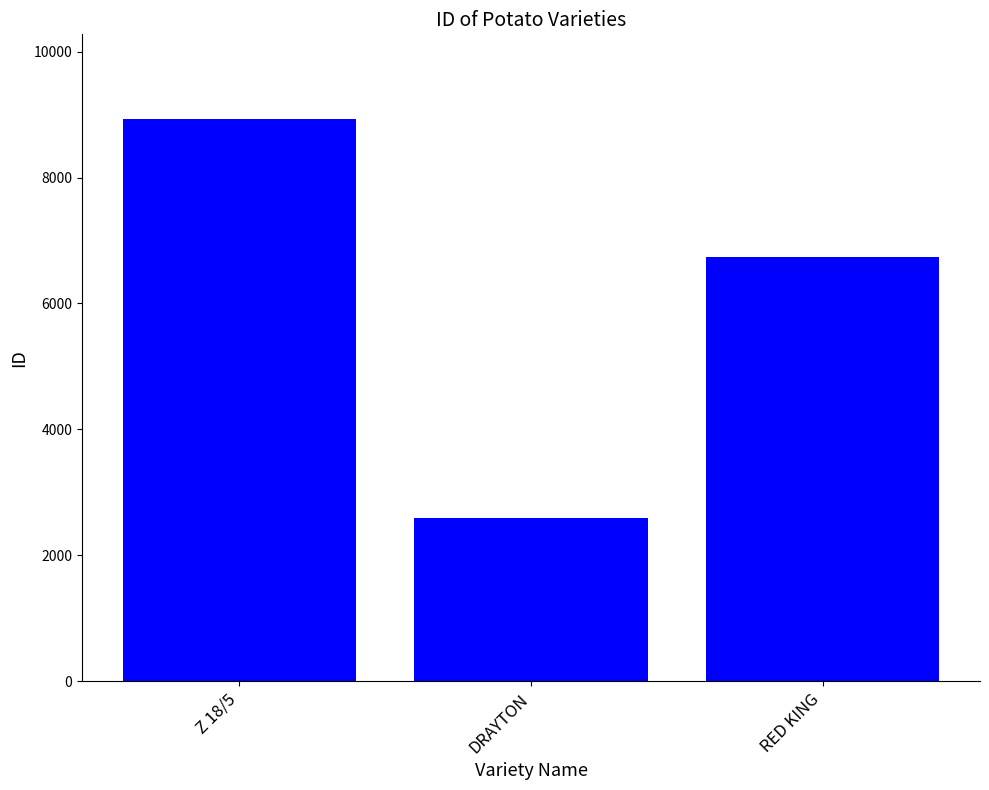

List the labels in order of value, smallest first.

DRAYTON, RED KING, Z 18/5